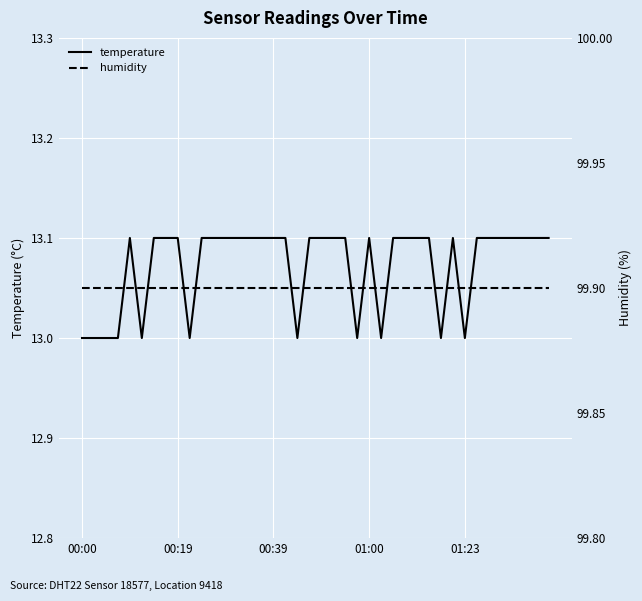

The temperature series shows 13.1 at 00:19. True or false?

True